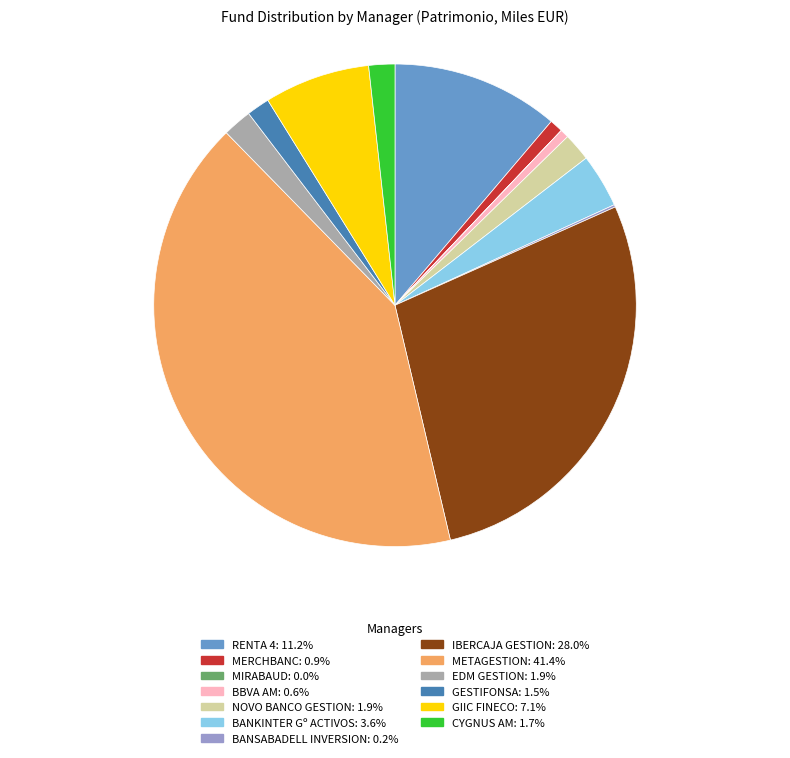

What is the largest slice in the pie chart?

METAGESTION